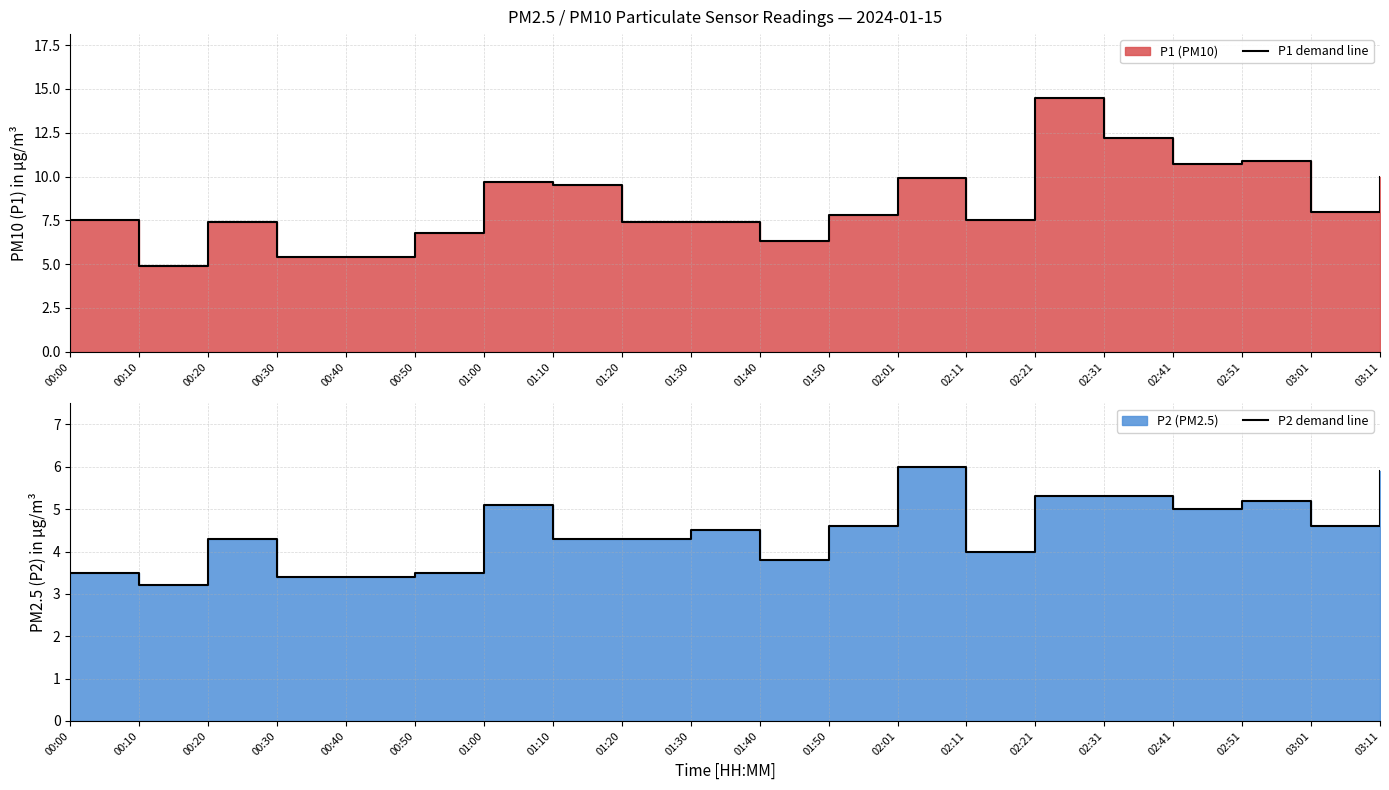

What is the label of the 17th point from the right?

00:30